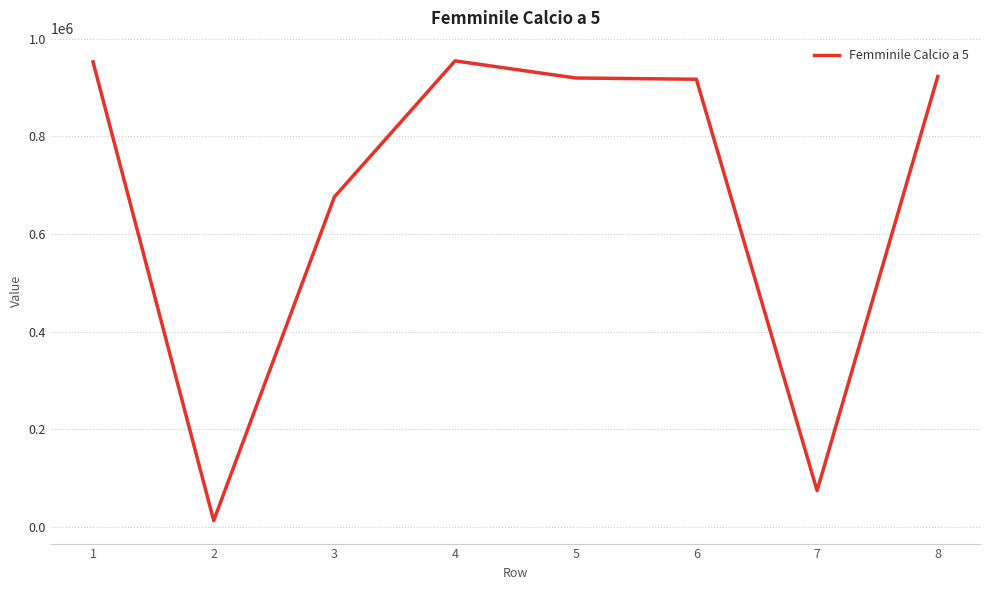

Where is the first local maximum?

4